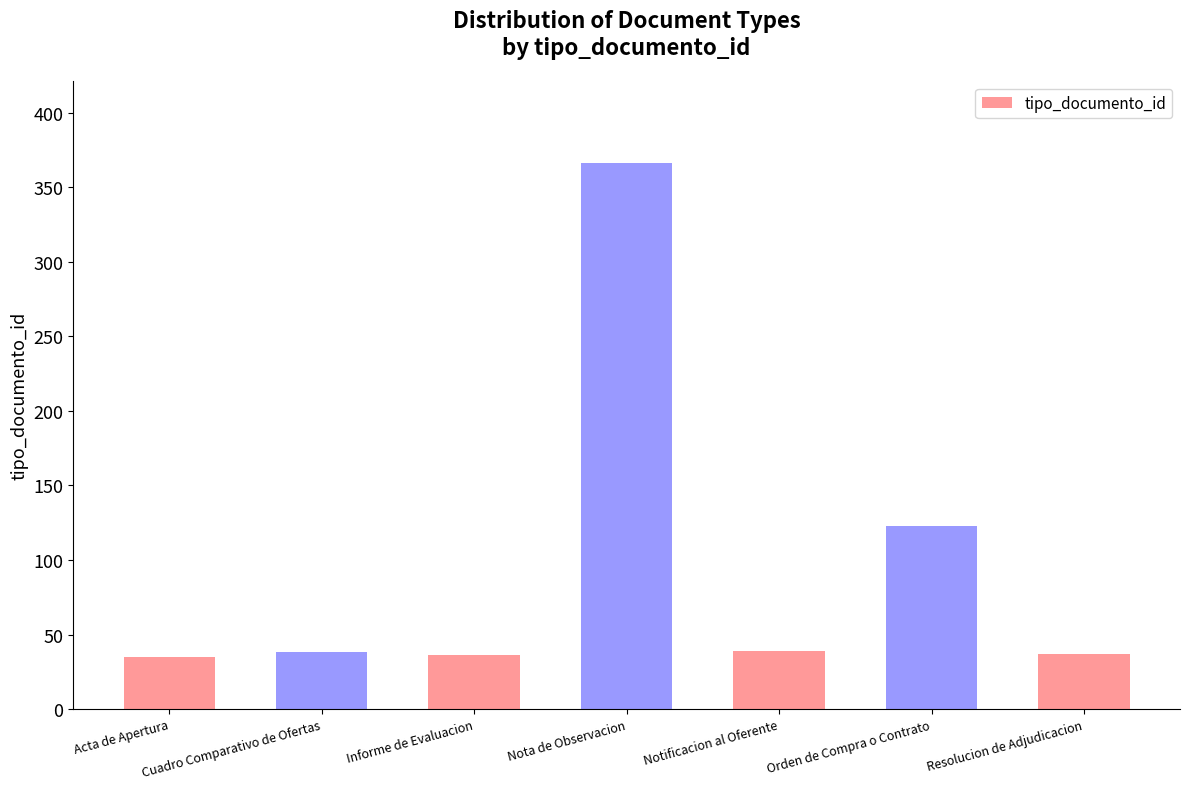

True or false: the data shows 366 at Nota de Observacion.

True